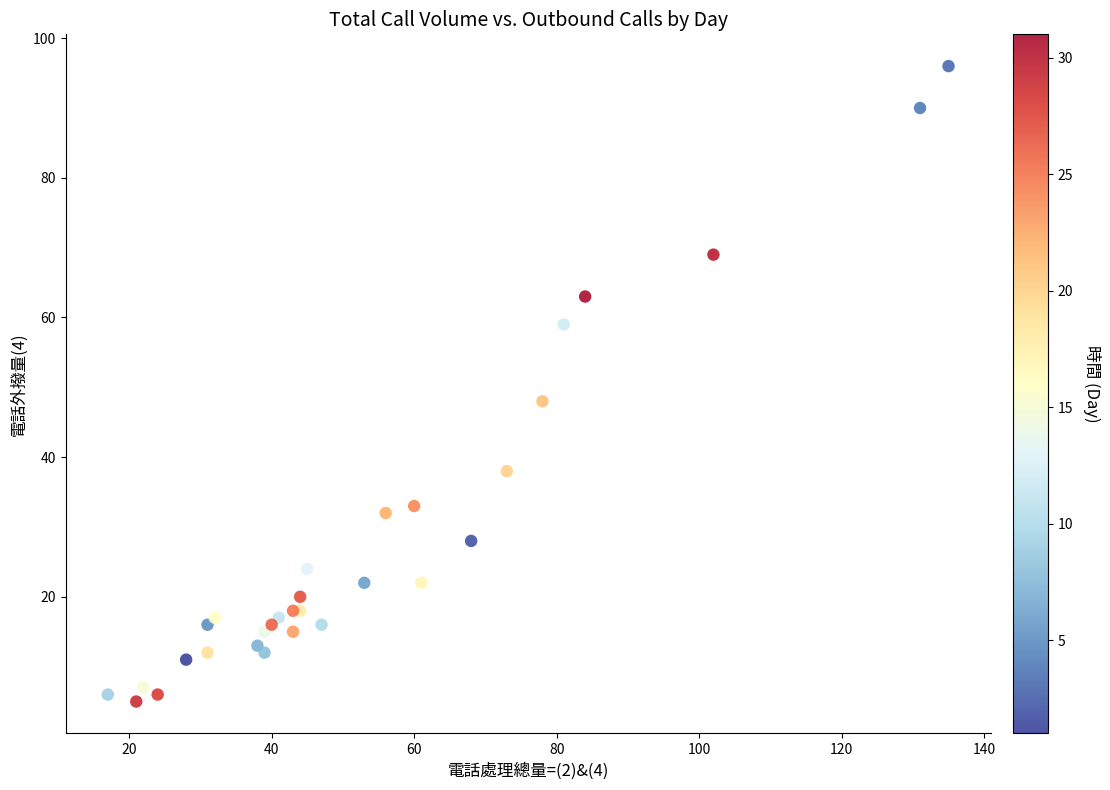

What Y value in the scatter plot is closest to 50?

48